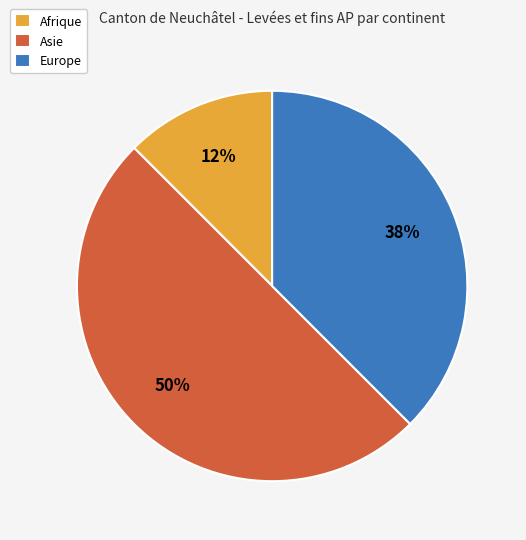

To the nearest percent, what percentage of the pie is Asie?

50%